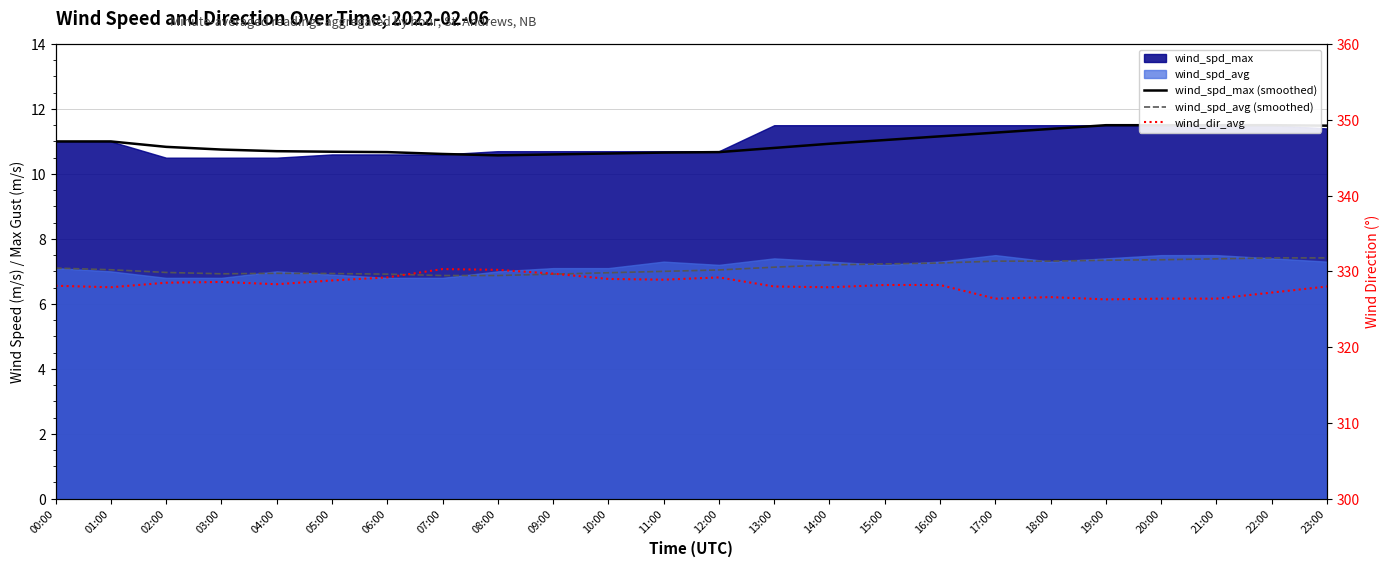

How many lines are shown in the chart?

3